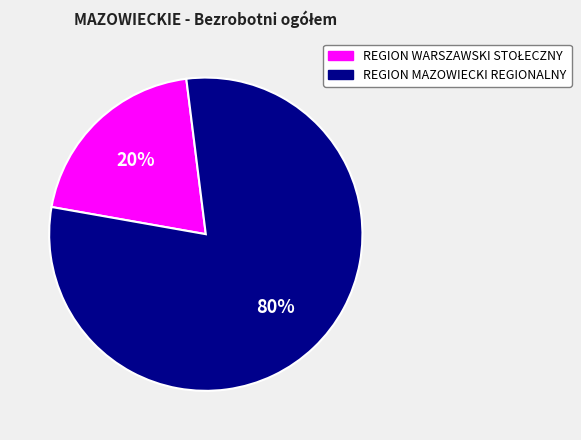

To the nearest percent, what is the difference between the largest and smallest slice percentages?

60%